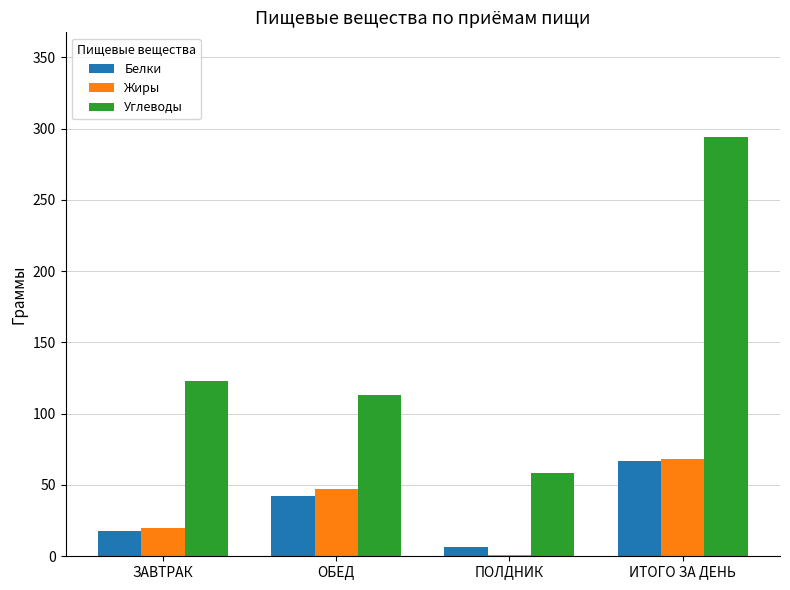

Which series has the largest total across all categories?

Углеводы